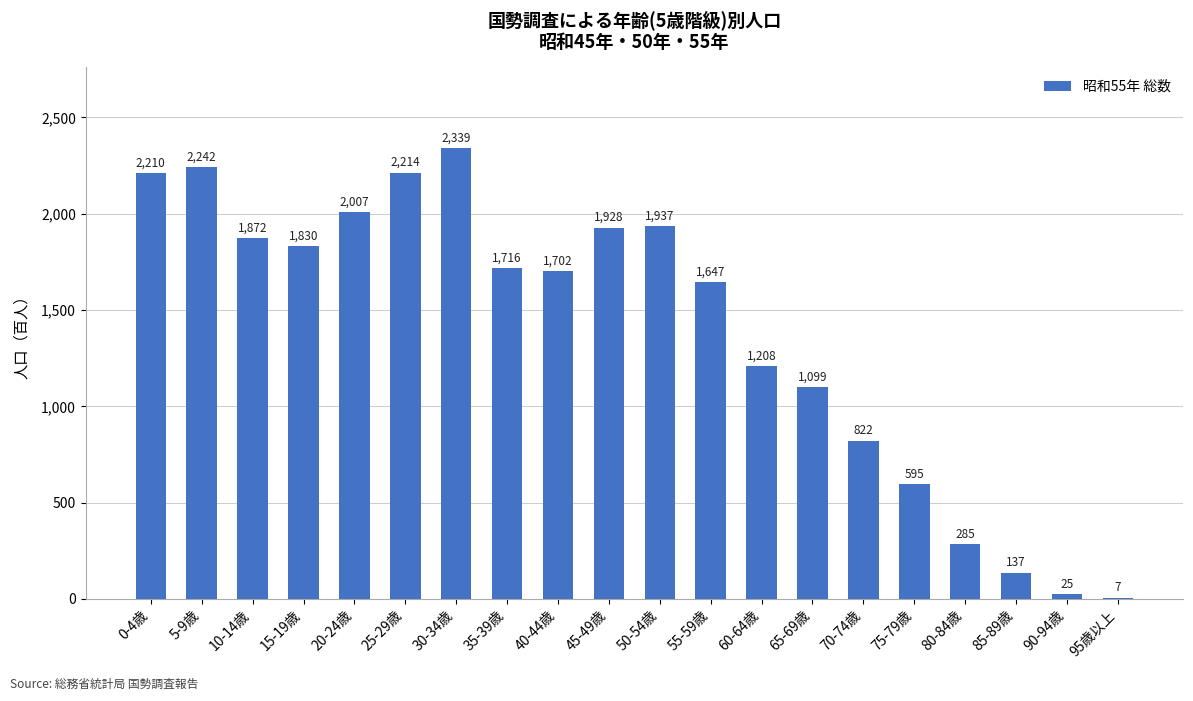

What is the sum of the values at 65-69歳 and 30-34歳?

3438